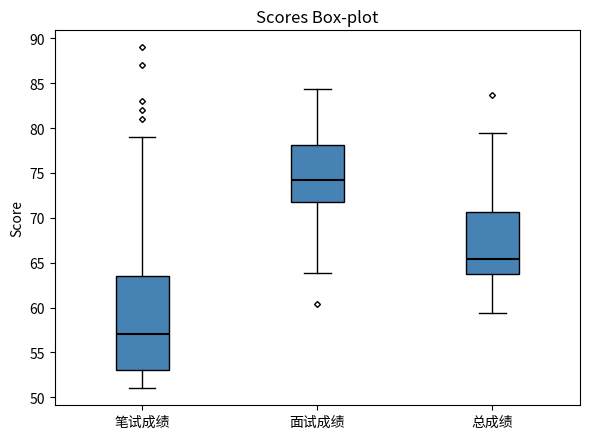

Which box has the lowest median line?

笔试成绩